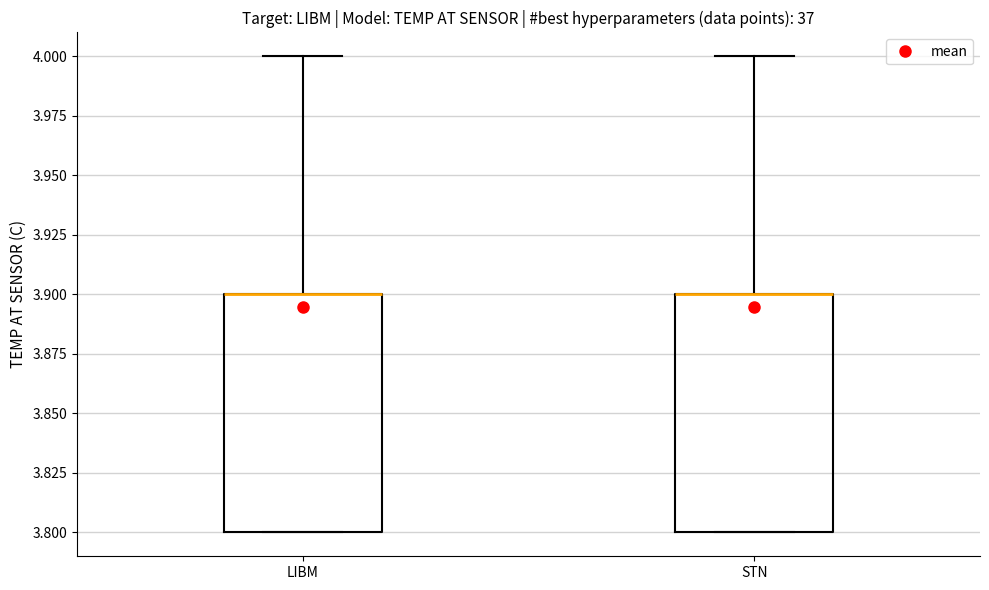

Where does the upper whisker of the box for STN end on the y-axis? The values are not printed on the chart, so give them approximately, as read against the axis.

4.0